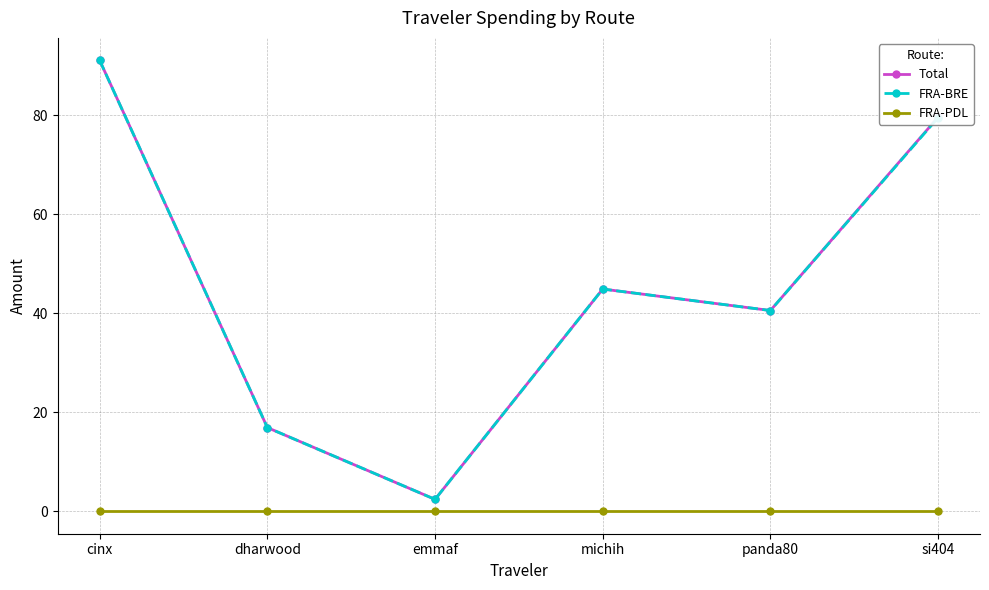

The value of FRA-BRE at dharwood is 16.9. True or false?

True